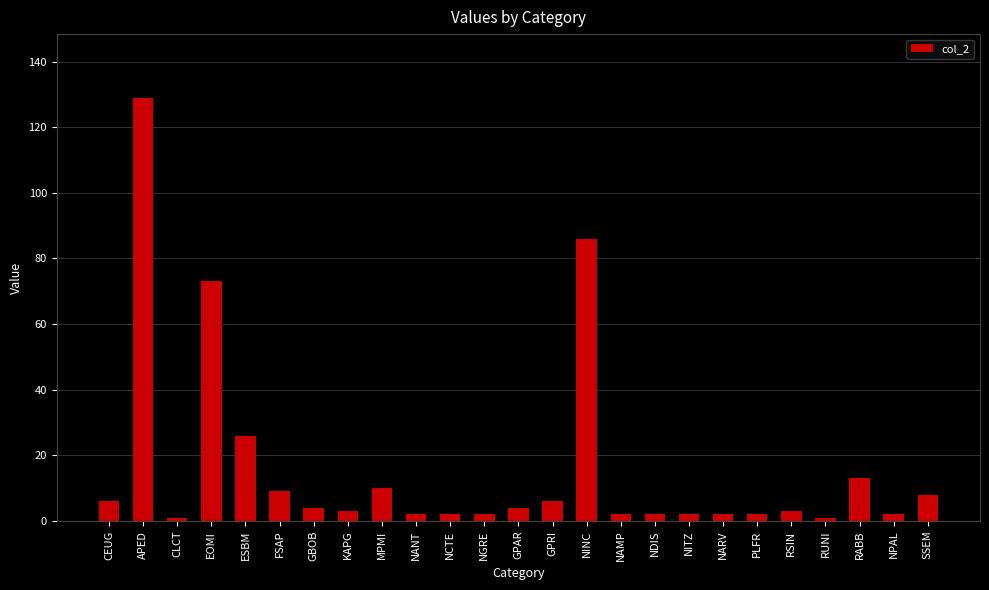

How many series are shown in this chart?

1